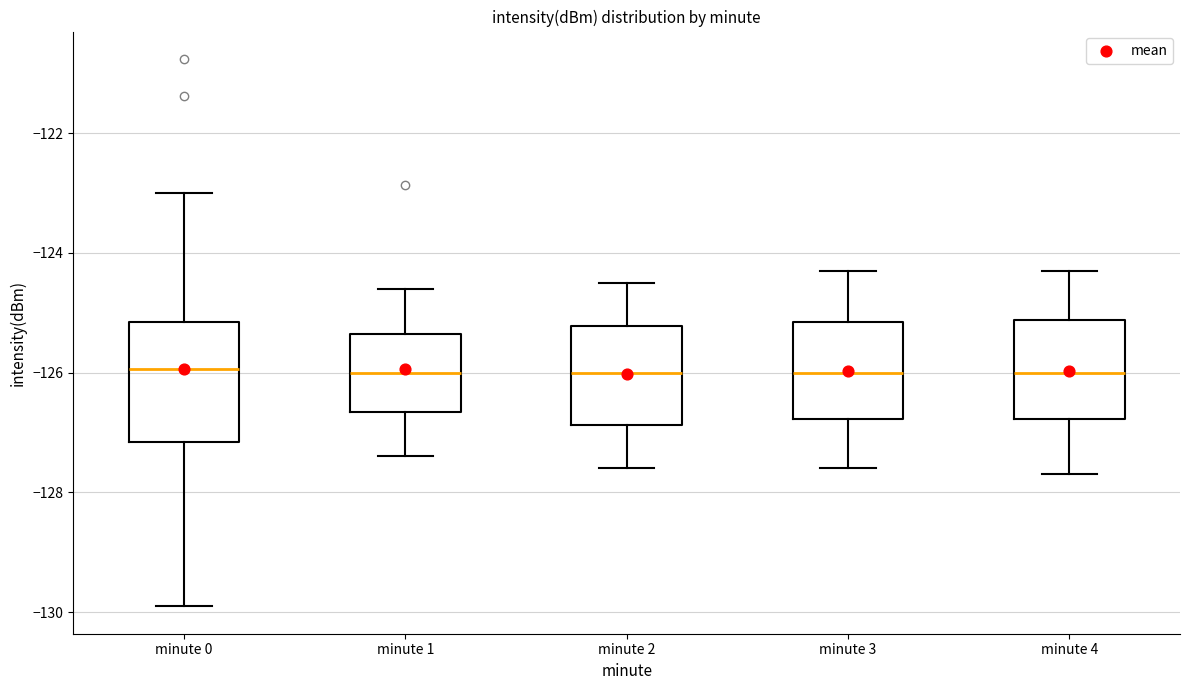

Where does the upper whisker of the box for minute 0 end on the y-axis? The values are not printed on the chart, so give them approximately, as read against the axis.

-123.0